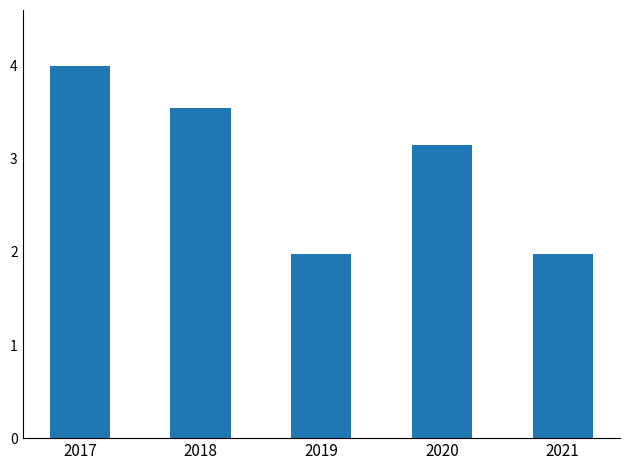

Between 2021 and 2018, which is larger?

2018